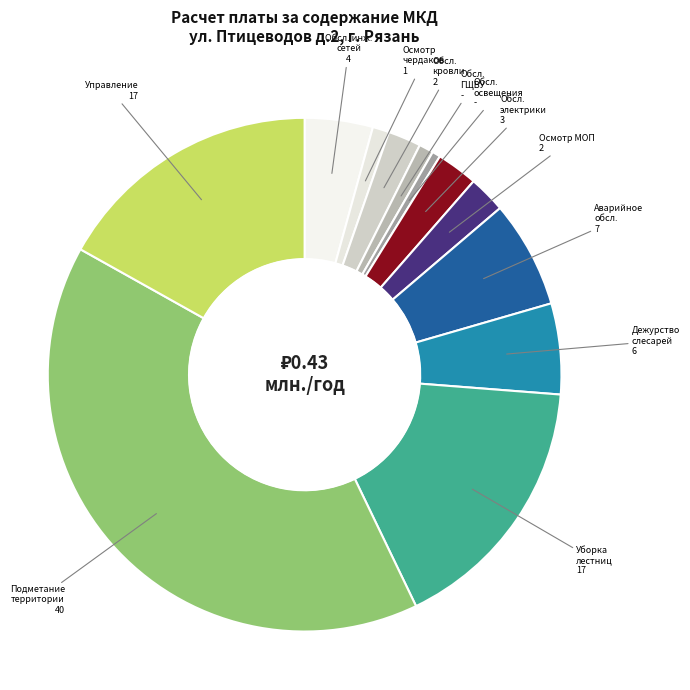

Is there a majority slice in this chart?

No